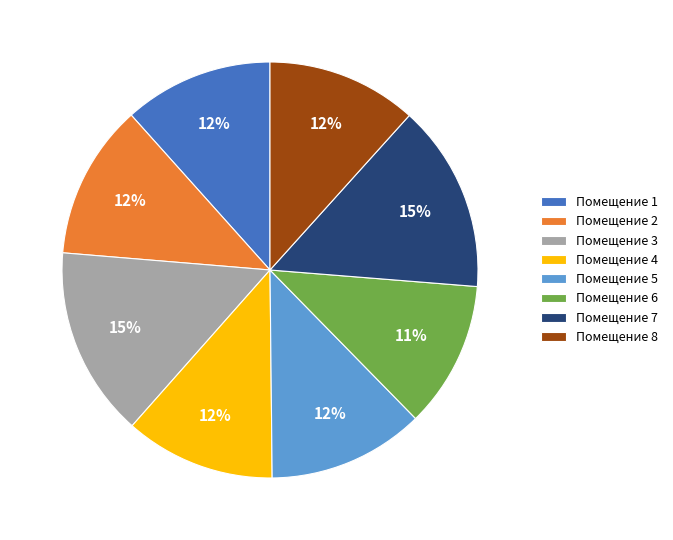

To the nearest percent, what is the average slice percentage?

12%